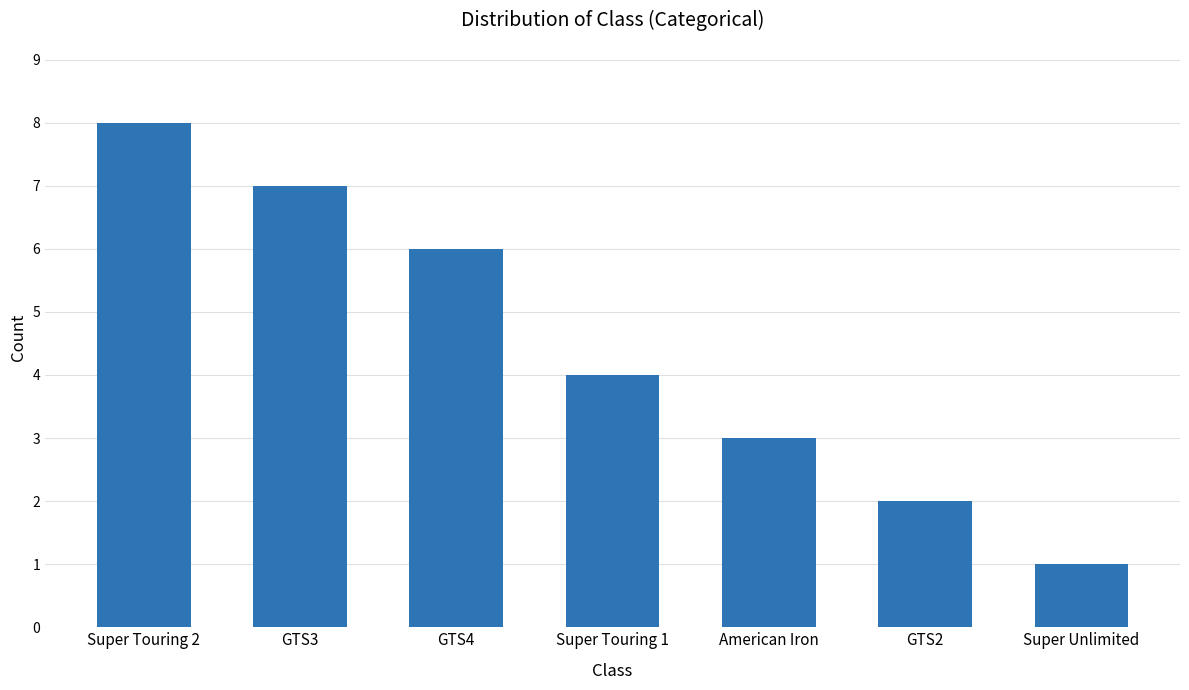

What is the value of the 5th bar from the left?

3